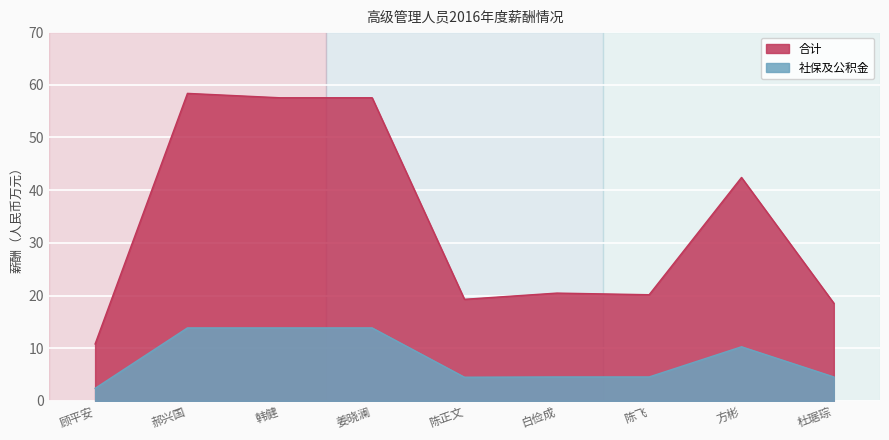

True or false: 应付薪酬 and 合计 cross at least once.

False